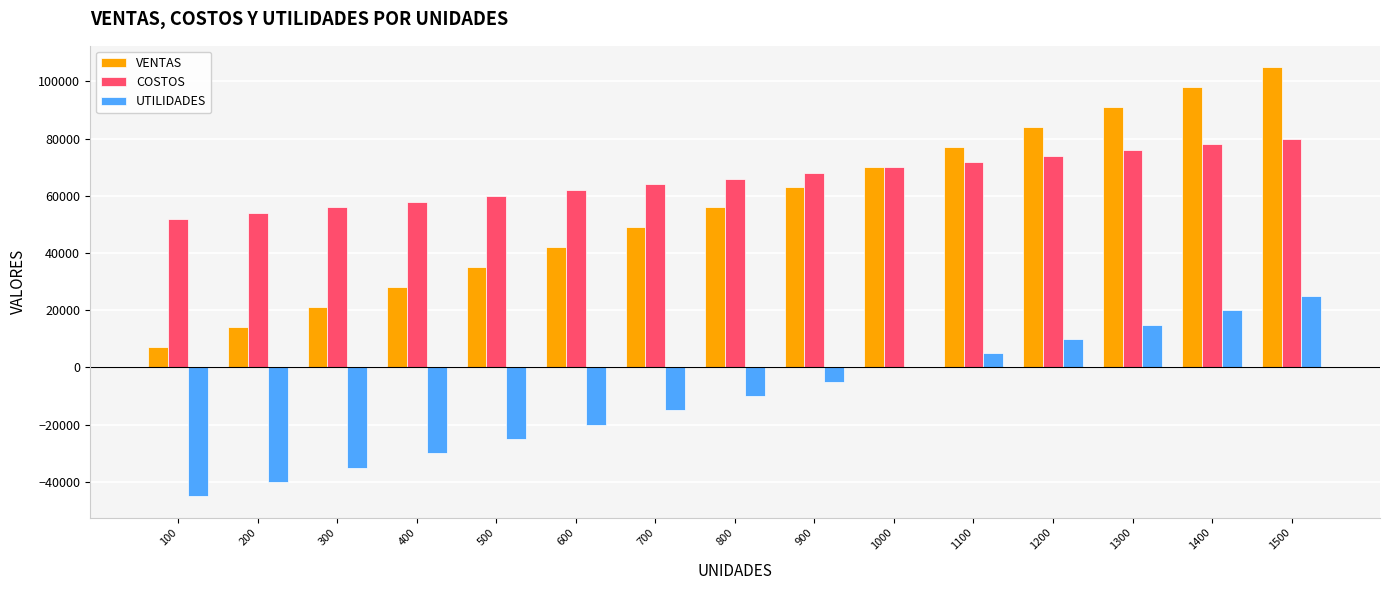

What is the approximate value of UTILIDADES at 200, to the nearest 50?

-40000